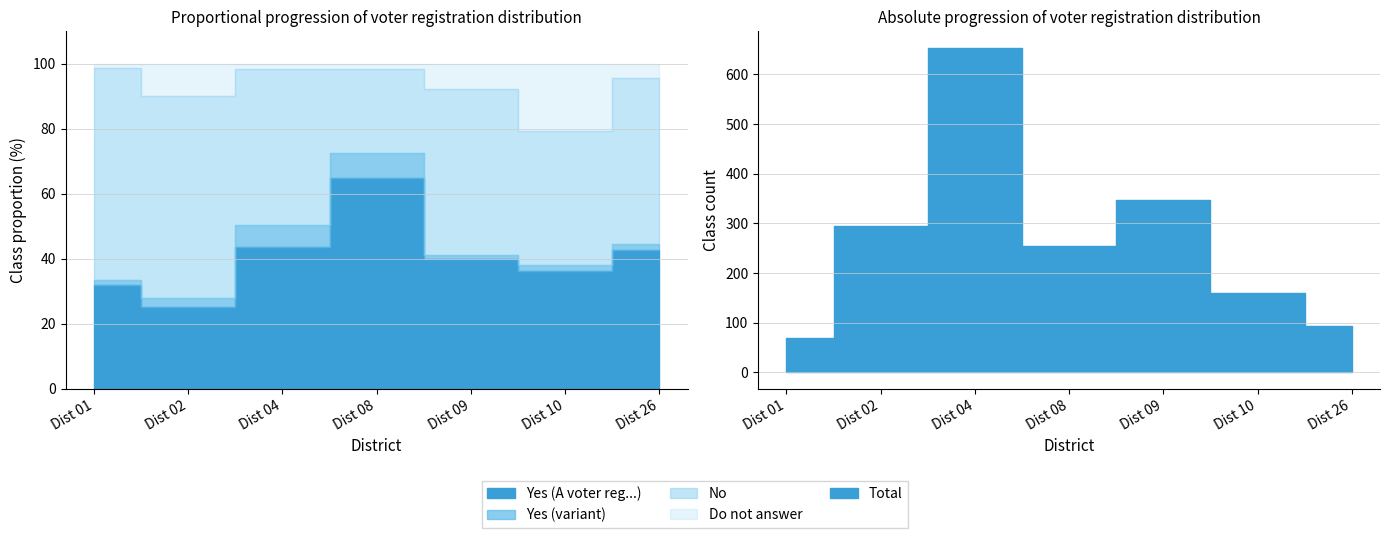

How many lines are shown in the chart?

5